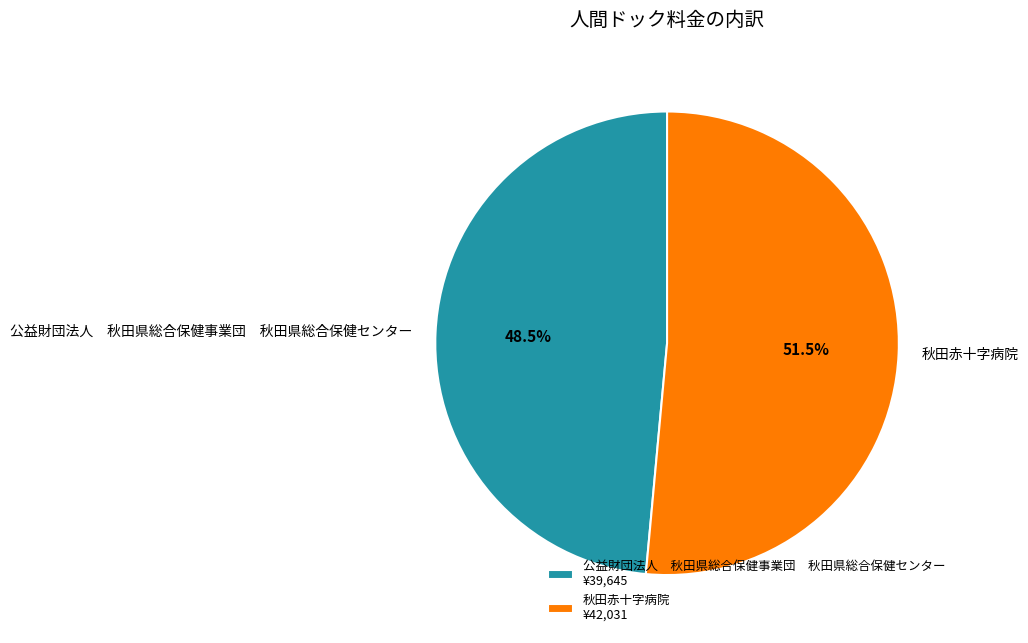

What is the ratio of the value at 秋田赤十字病院 to the value at 公益財団法人 秋田県総合保健事業団 秋田県総合保健センター?

1.1